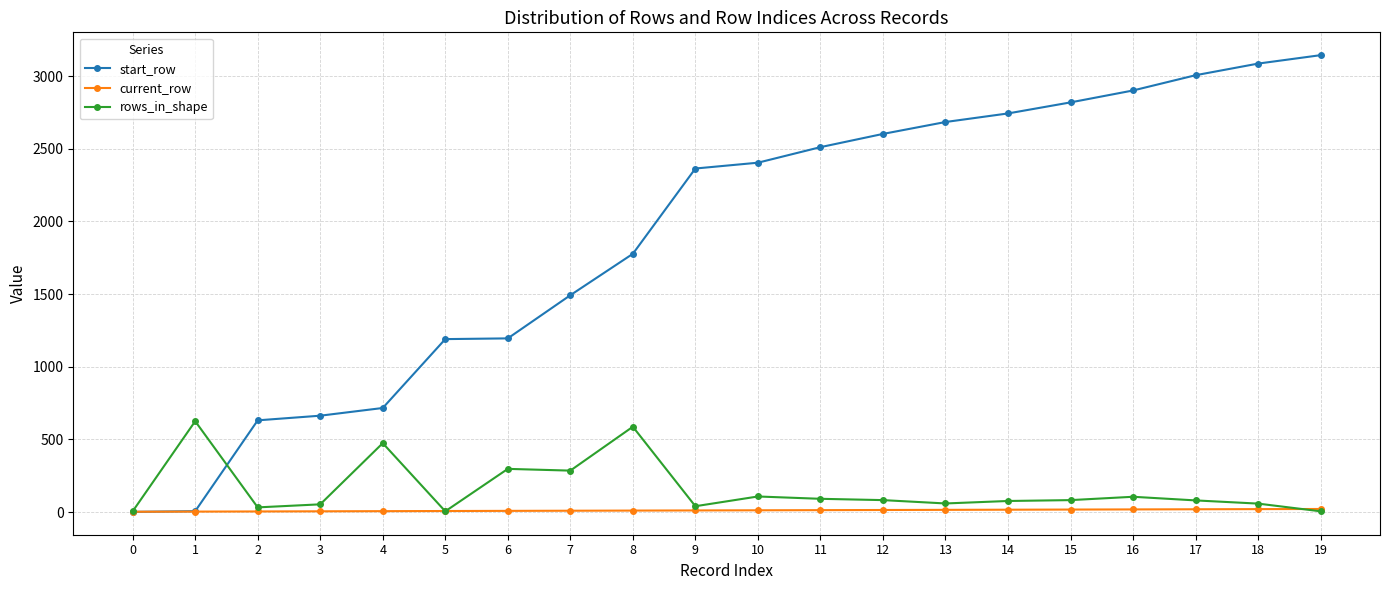

How many categories are shown in the chart?

20